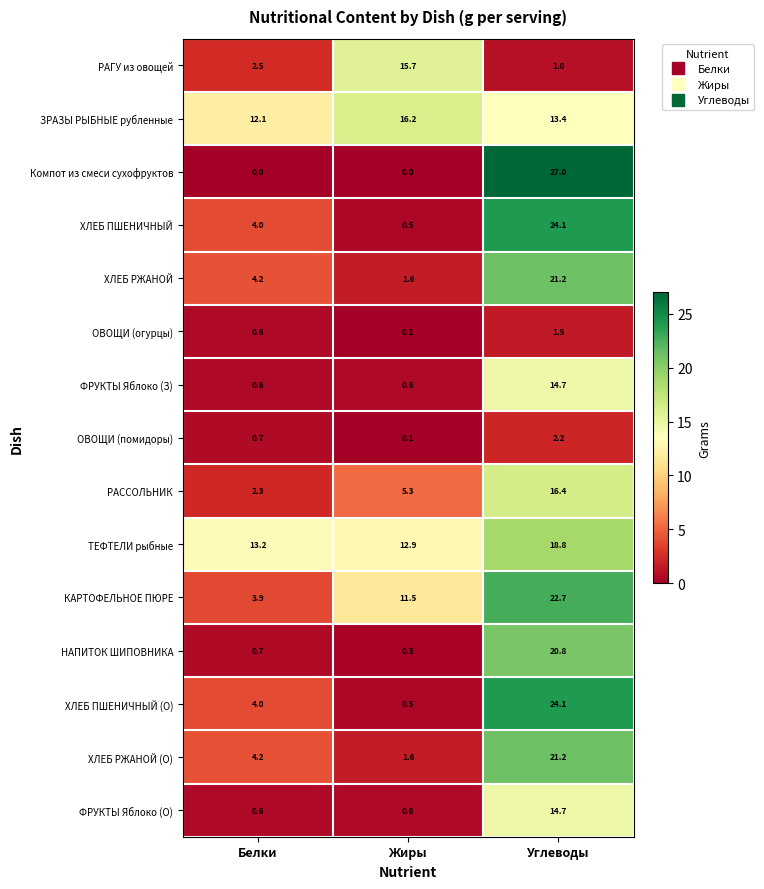

Is it true that РАГУ из овощей equals 0.5 at Углеводы?

False